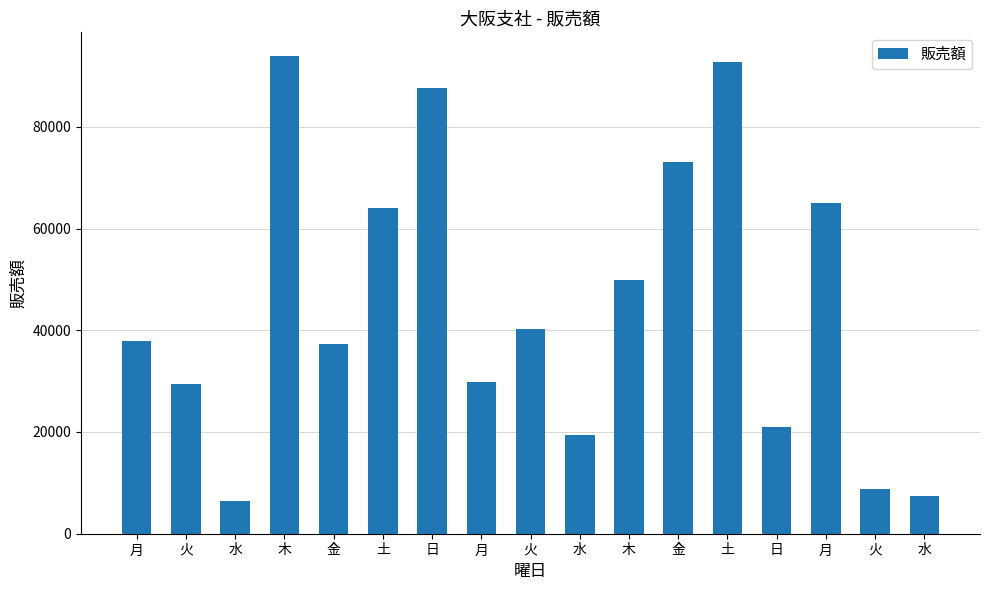

What is the maximum value shown in the chart?

93874